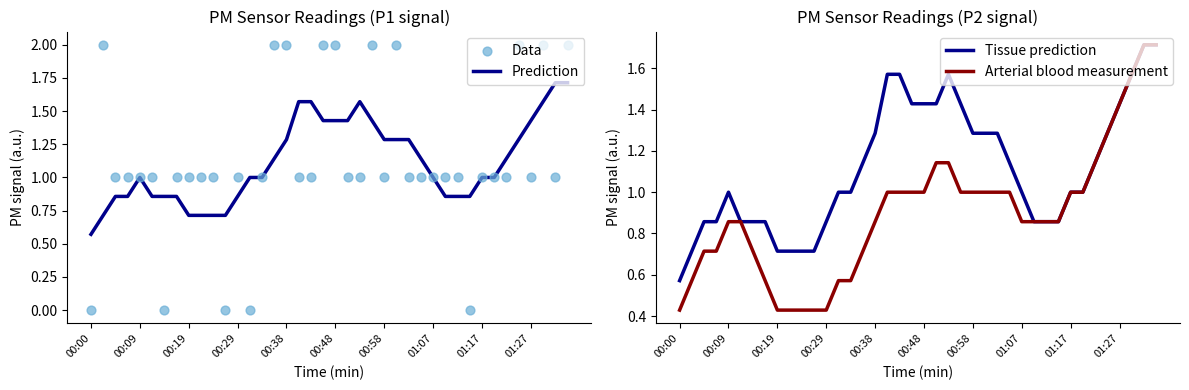

Which series reaches the minimum Y coordinate?

Data